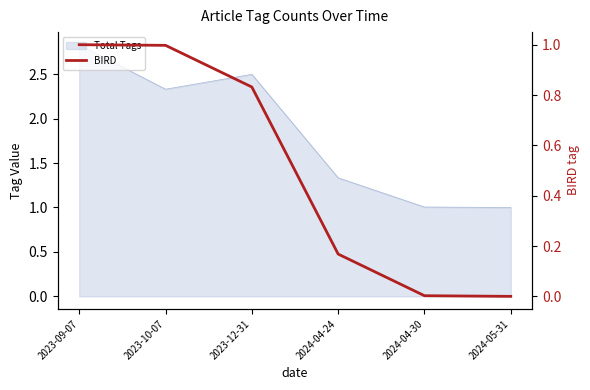

What is the difference between the second highest and minimum values?

1.0